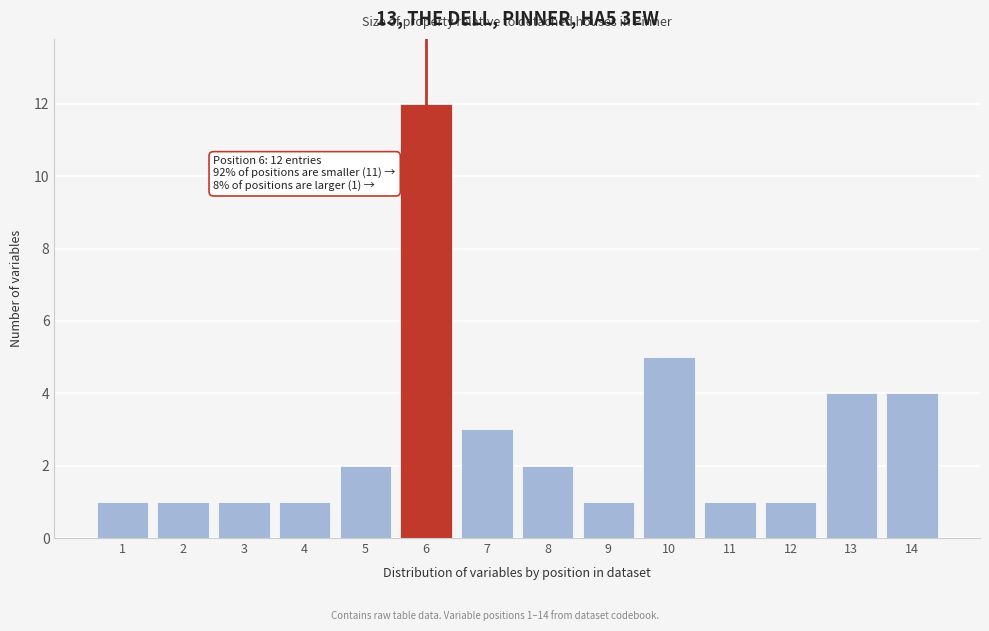

Reading right to left, what are all the values shown in this chart?

4	4	1	1	5	1	2	3	12	2	1	1	1	1